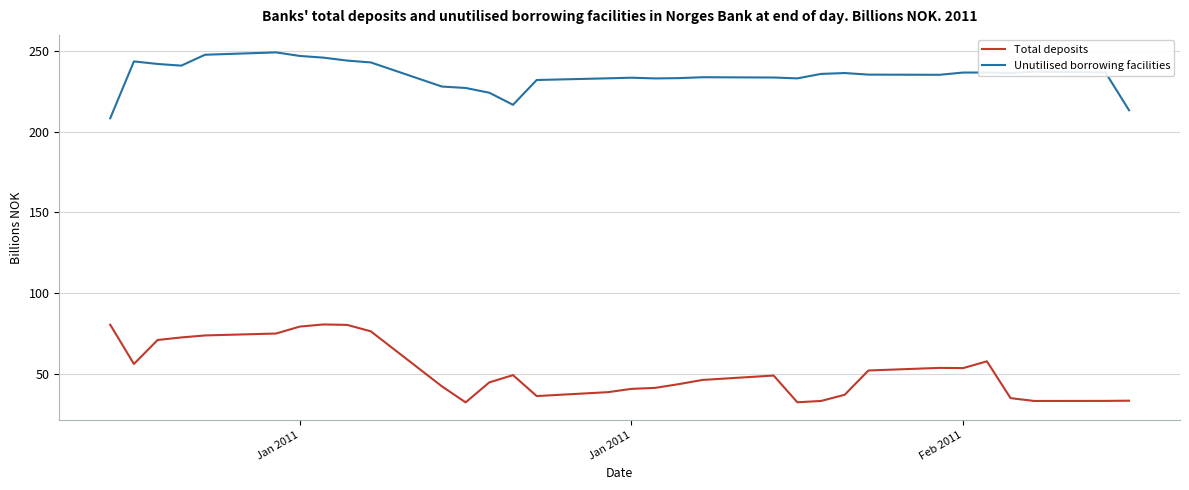

True or false: Total deposits and Unutilised borrowing facilities intersect in this chart.

False